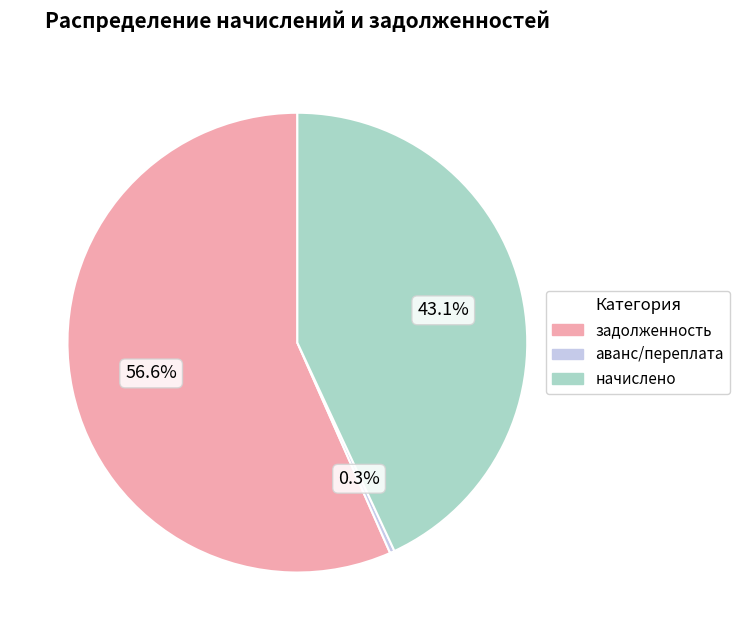

Is there any slice that represents more than half of the pie?

Yes